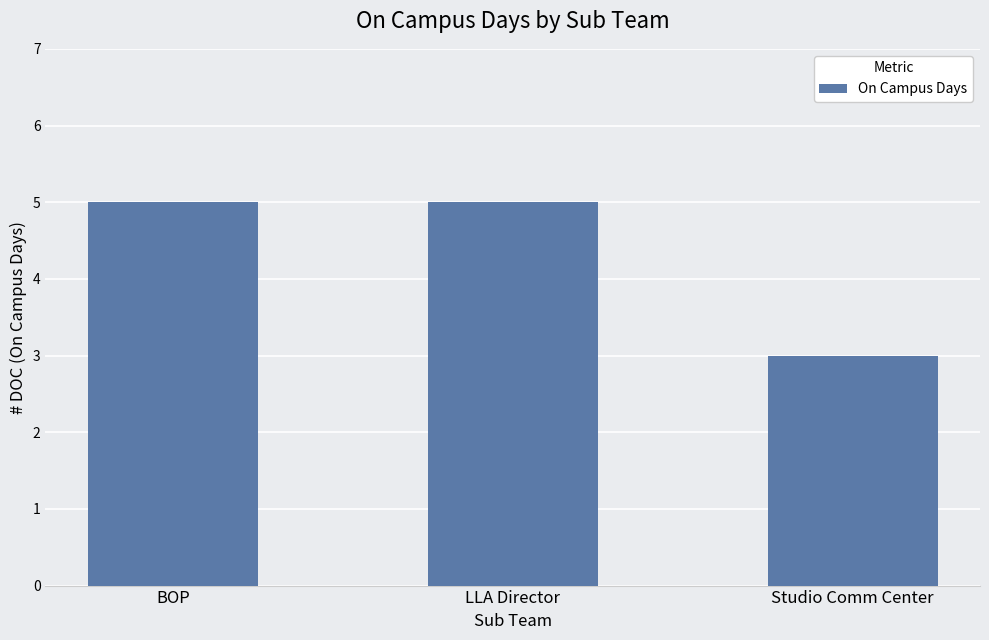

What is the sum of the values at Studio Comm Center and LLA Director?

8